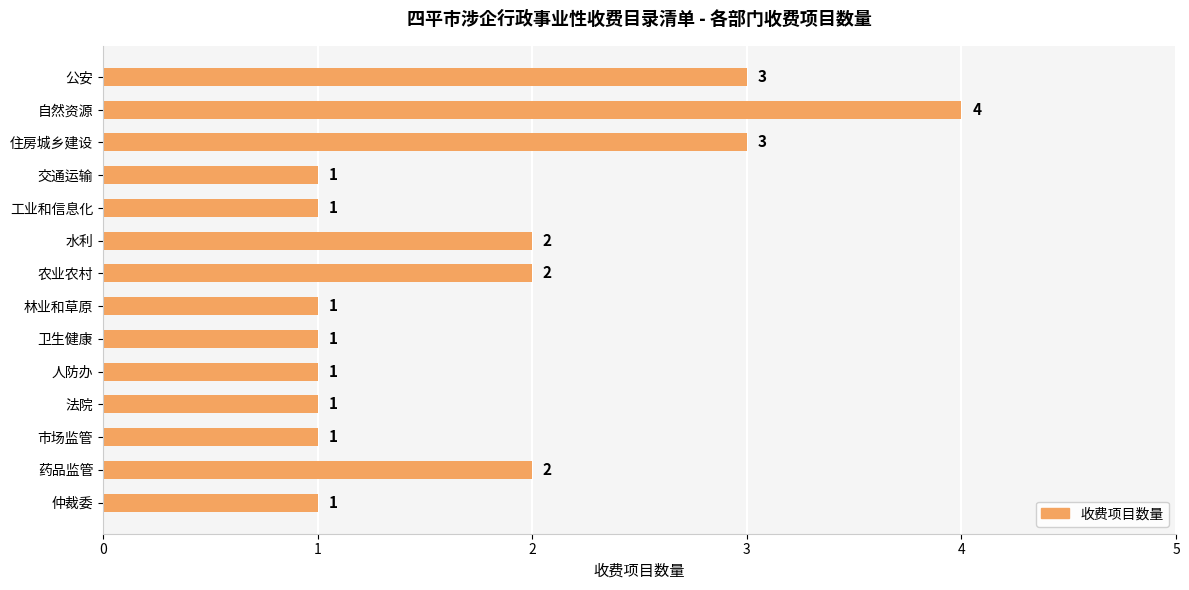

How many values are between 1 and 2?

11